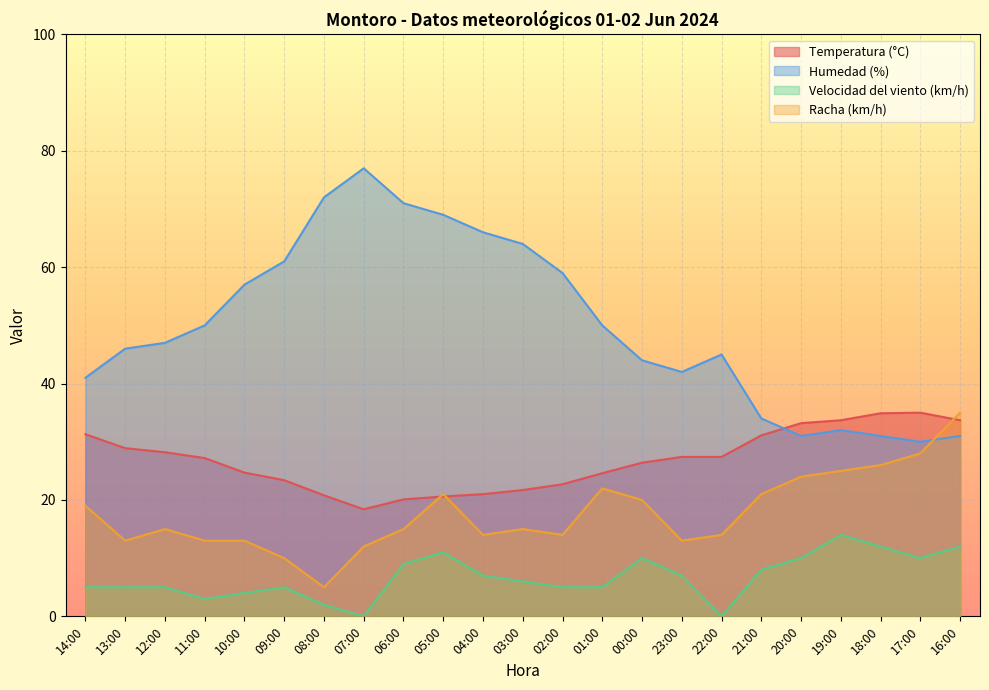

How many series are shown in this chart?

4